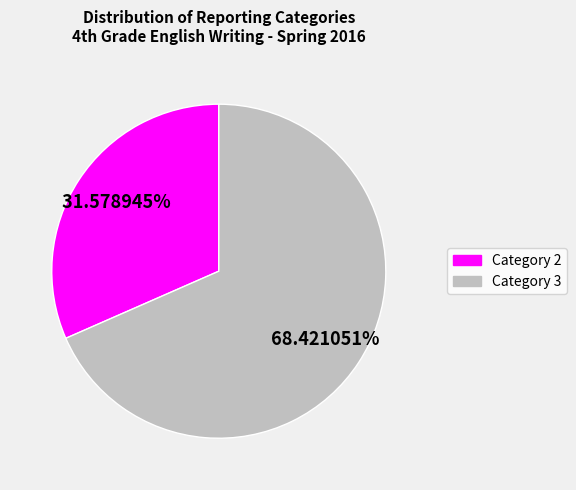

What is the majority slice?

Category 3